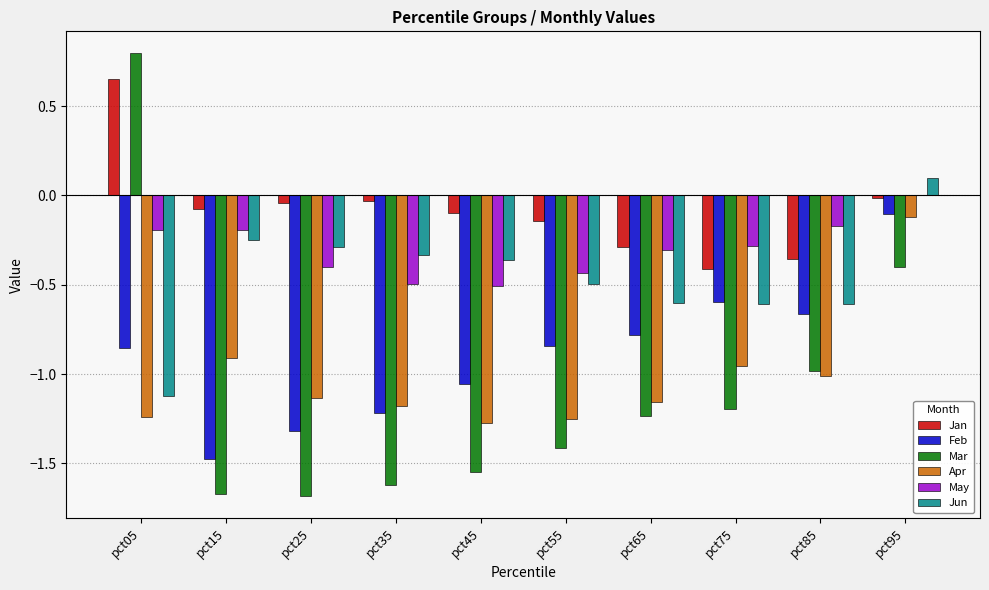

The Feb series shows -0.3 at pct75. True or false?

False